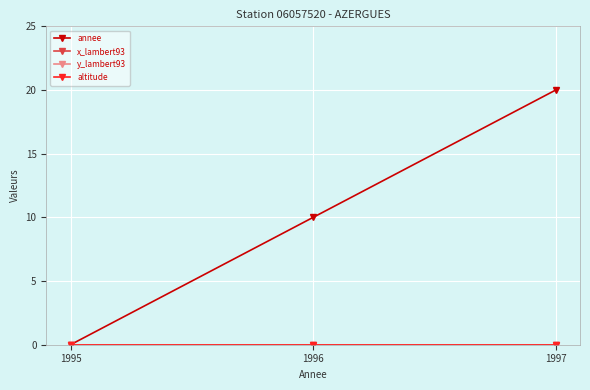

What are all the series names shown in the legend?

annee, x_lambert93, y_lambert93, altitude